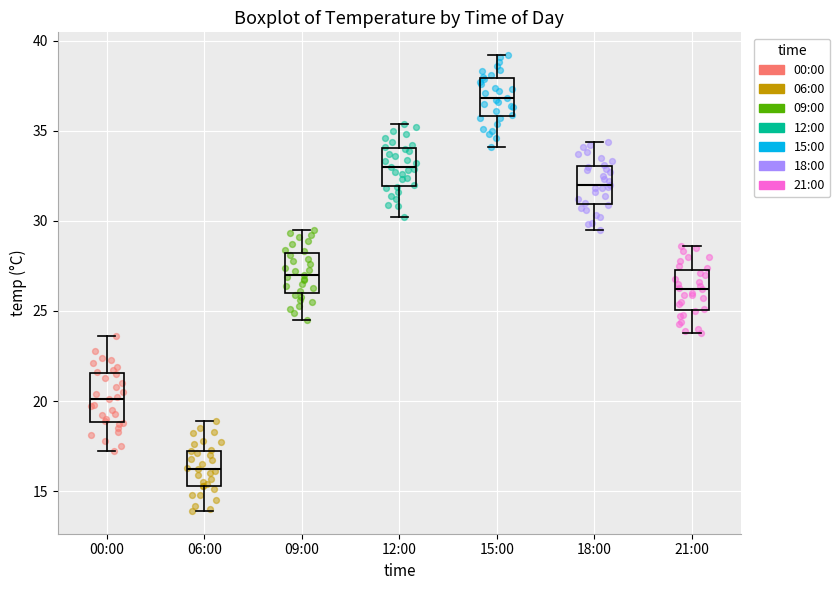

Reading left to right, read every box against the y-axis: the position of its median line, the range the box covers, and the ends of its whiskers. The values are not printed on the chart, so give them approximately, as read against the axis.

00:00: median 20.0, box 19.0 to 21.5, whiskers 17.0 to 23.5
06:00: median 16.0, box 15.5 to 17.5, whiskers 14.0 to 19.0
09:00: median 27.0, box 26.0 to 28.0, whiskers 24.5 to 29.5
12:00: median 33.0, box 32.0 to 34.0, whiskers 30.0 to 35.5
15:00: median 37.0, box 36.0 to 38.0, whiskers 34.0 to 39.0
18:00: median 32.0, box 31.0 to 33.0, whiskers 29.5 to 34.5
21:00: median 26.0, box 25.0 to 27.5, whiskers 24.0 to 28.5